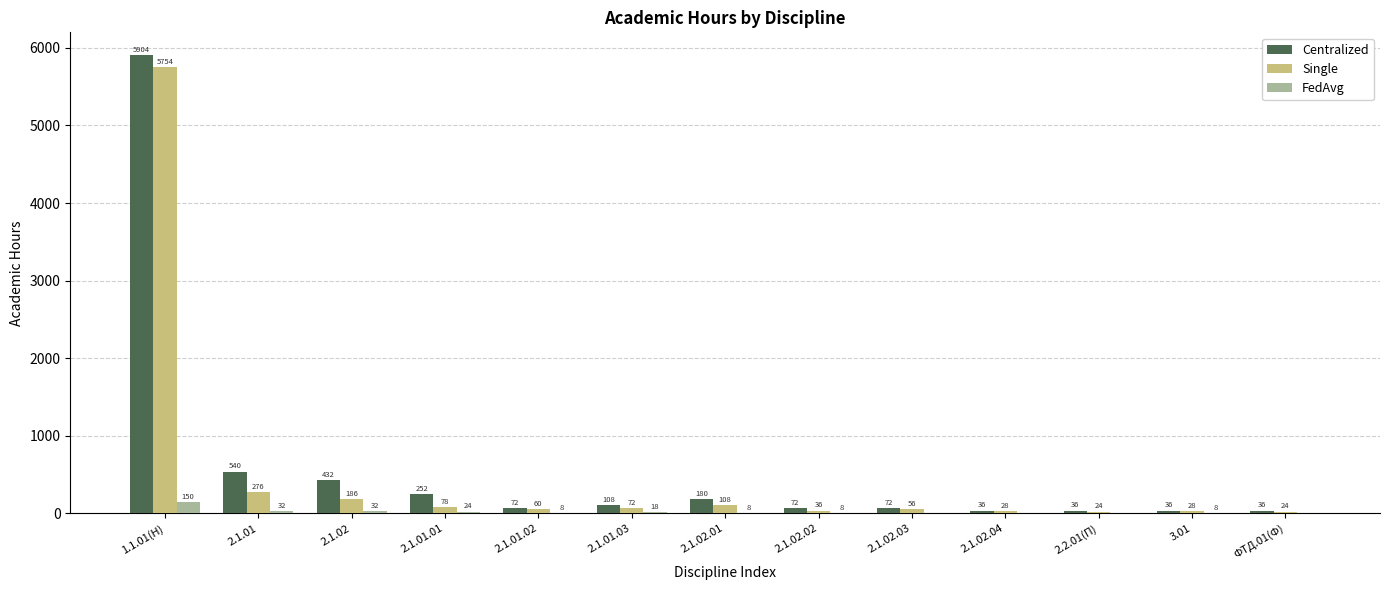

How many groups of bars are there?

13